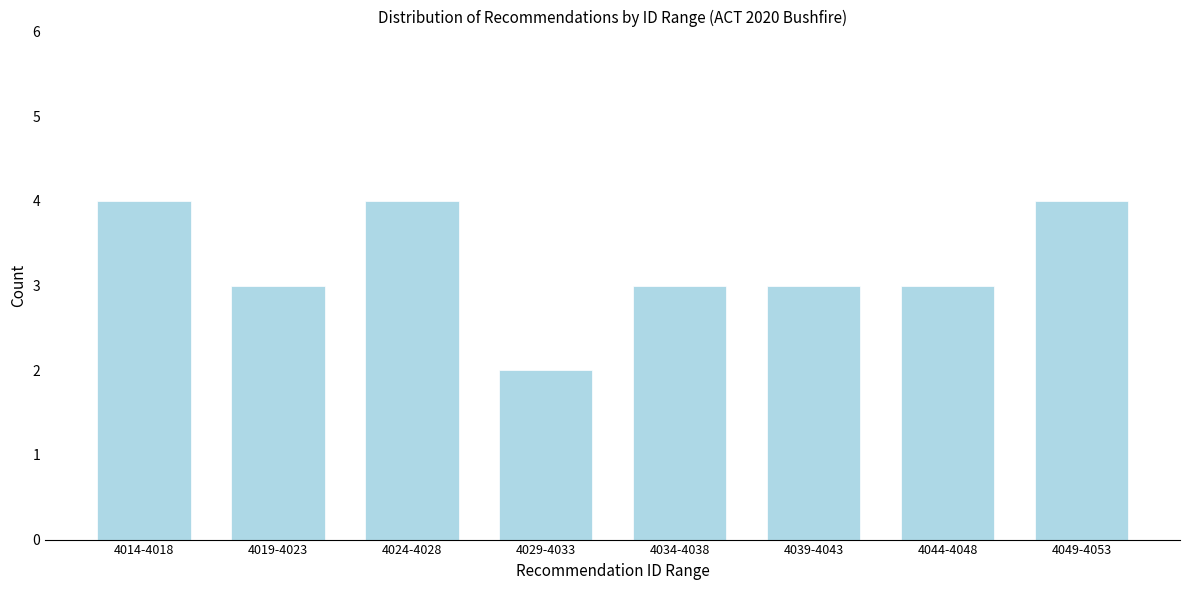

Reading left to right, transcribe all the data shown in this chart.

4014-4018=4	4019-4023=3	4024-4028=4	4029-4033=2	4034-4038=3	4039-4043=3	4044-4048=3	4049-4053=4